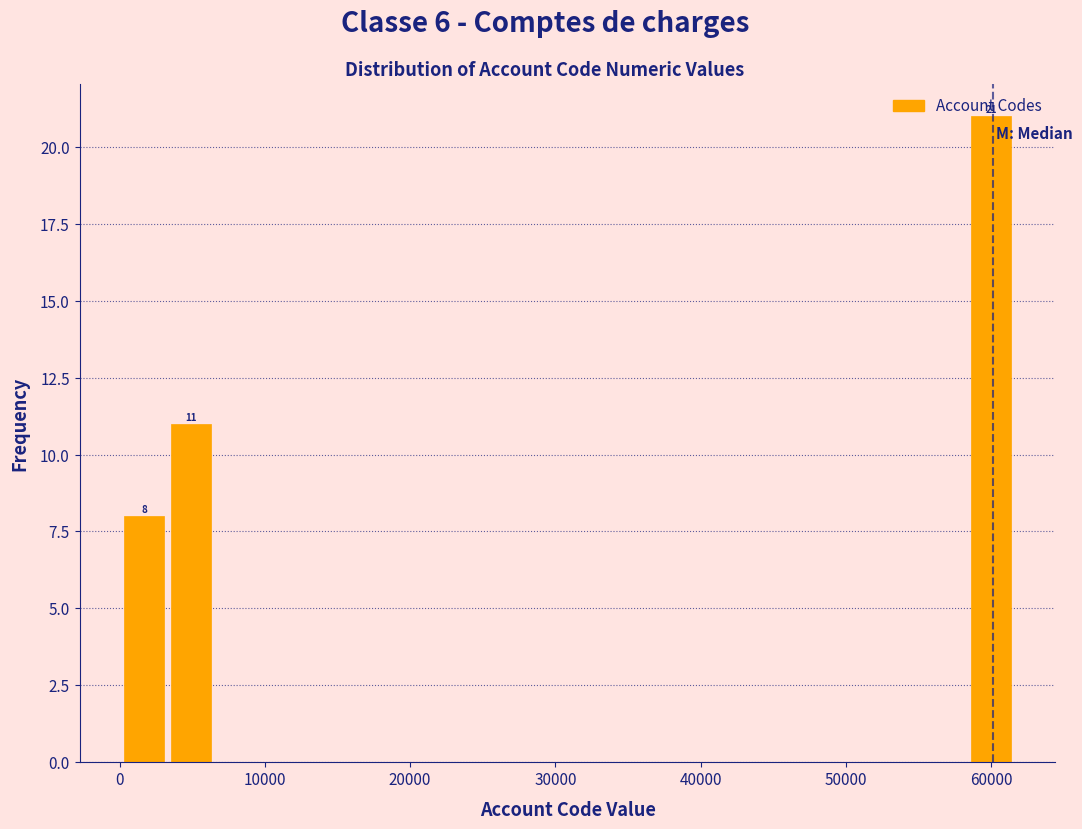

Around what value on the x-axis is the tallest bar? Give the approximate position of its centre, as read against the axis.

60000